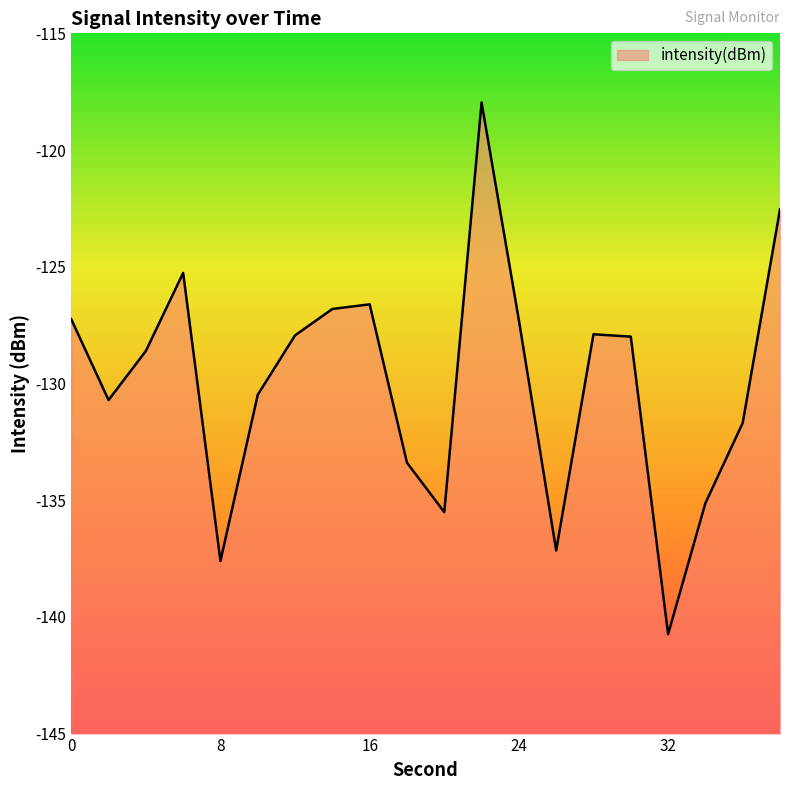

List the labels in order of value, smallest first.

32, 8, 26, 20, 34, 18, 36, 2, 10, 4, 30, 12, 28, 24, 0, 14, 16, 6, 38, 22